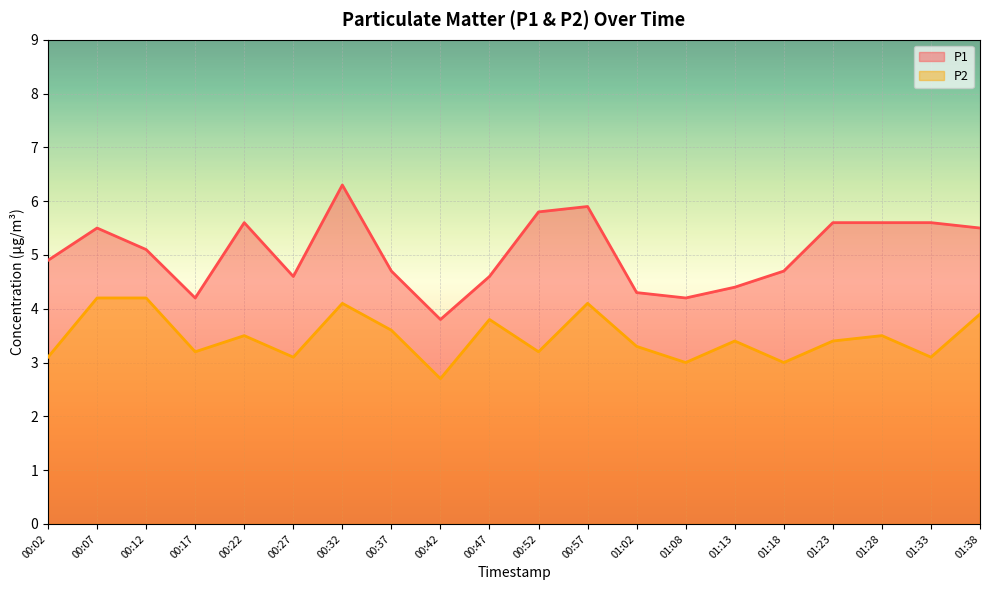

What are all the series names shown in the legend?

P1, P2